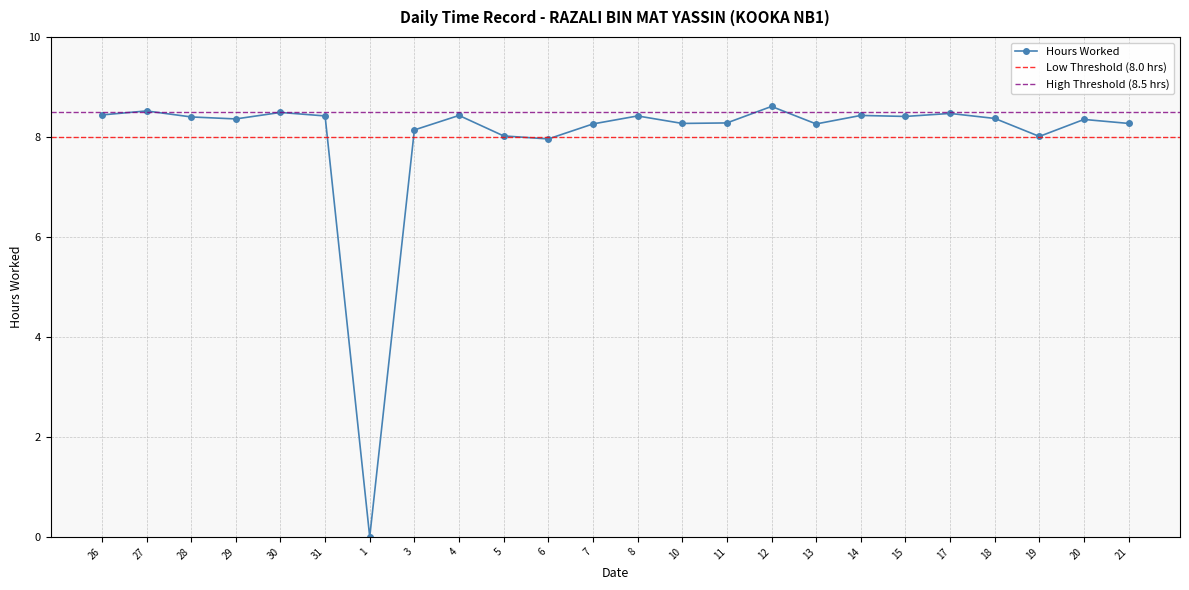

What is the maximum value shown in the chart?

8.6